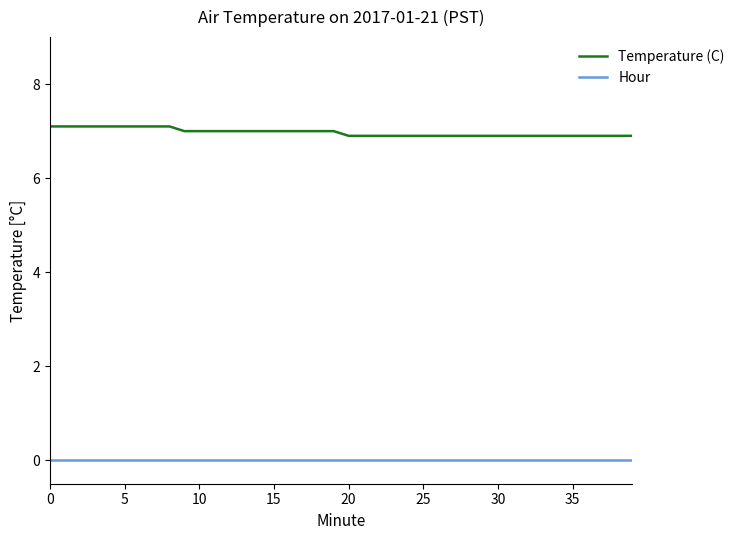

What is the greatest value displayed?

7.1